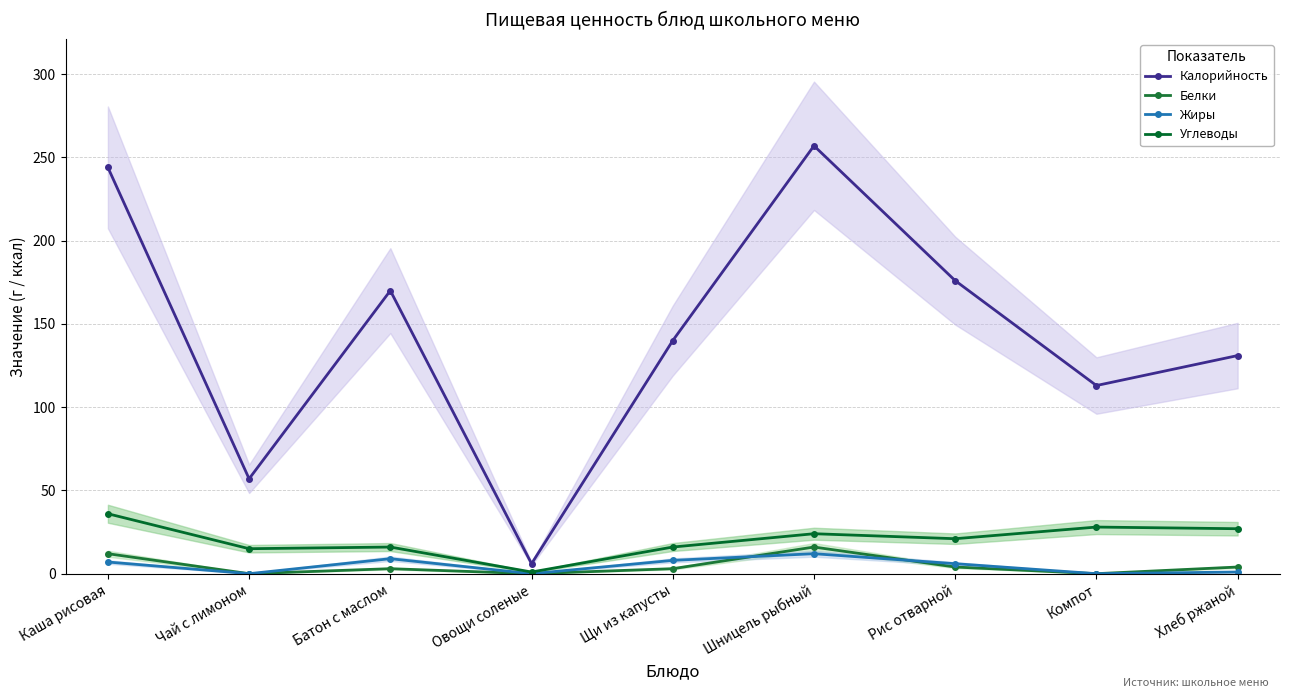

What is the average value of the Белки series?

5